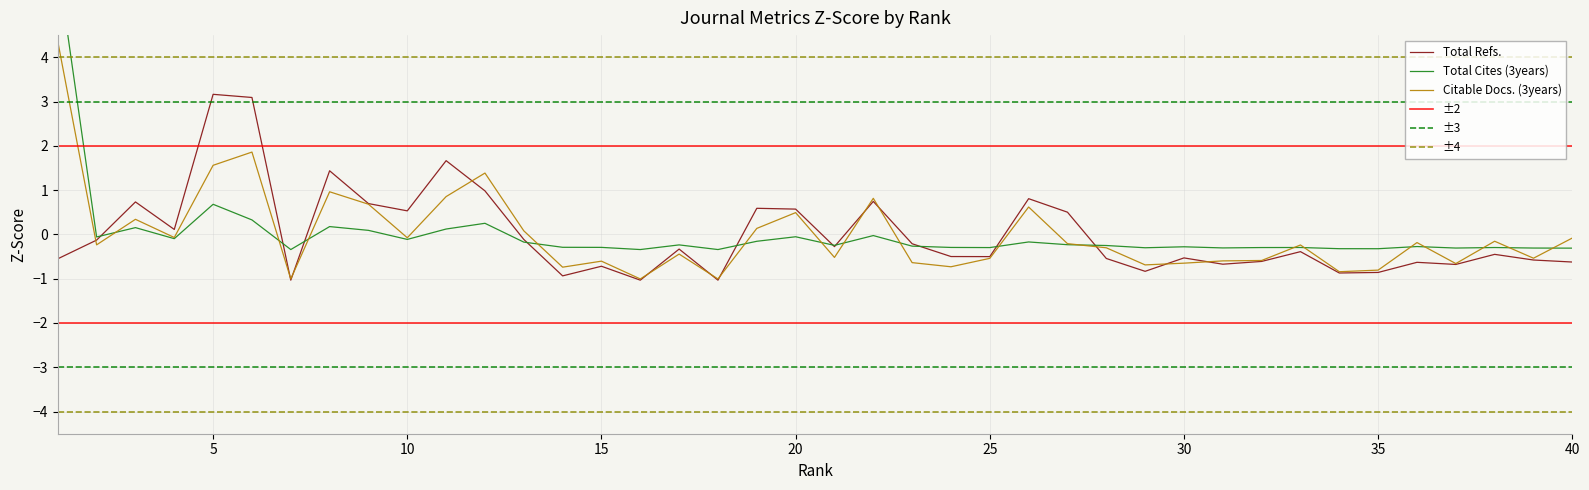

How many values in the Total Cites (3years) series exceed 0?

8